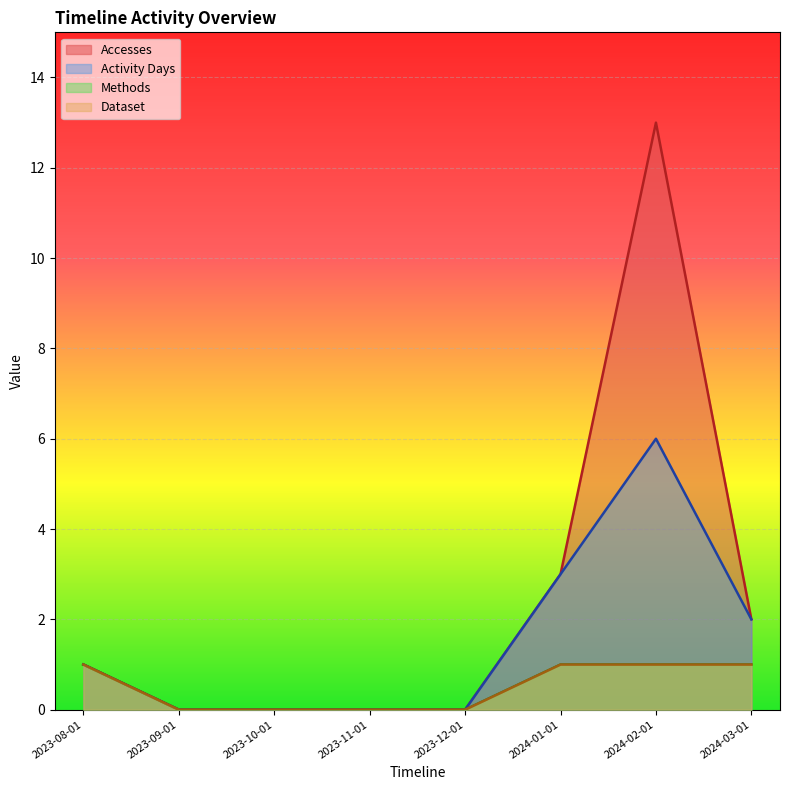

At which category does Accesses reach its first local peak?

2024-02-01